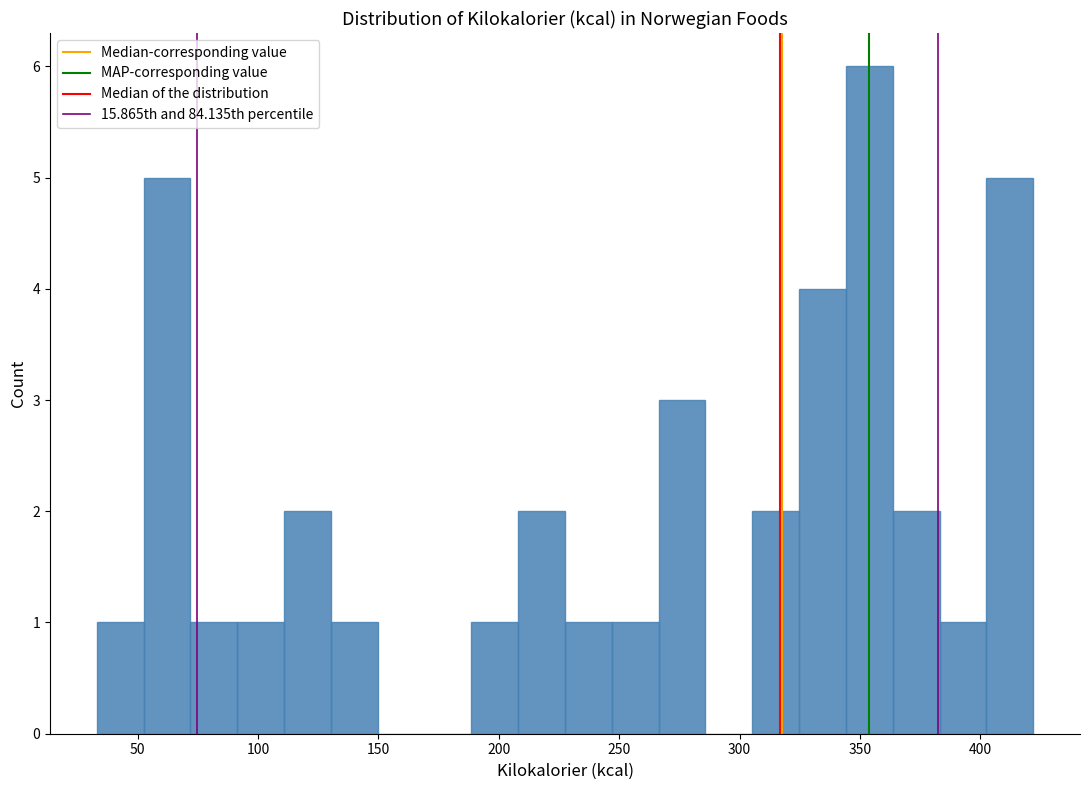

Read against the x-axis, roughly where is the centre of the tallest bar?

355